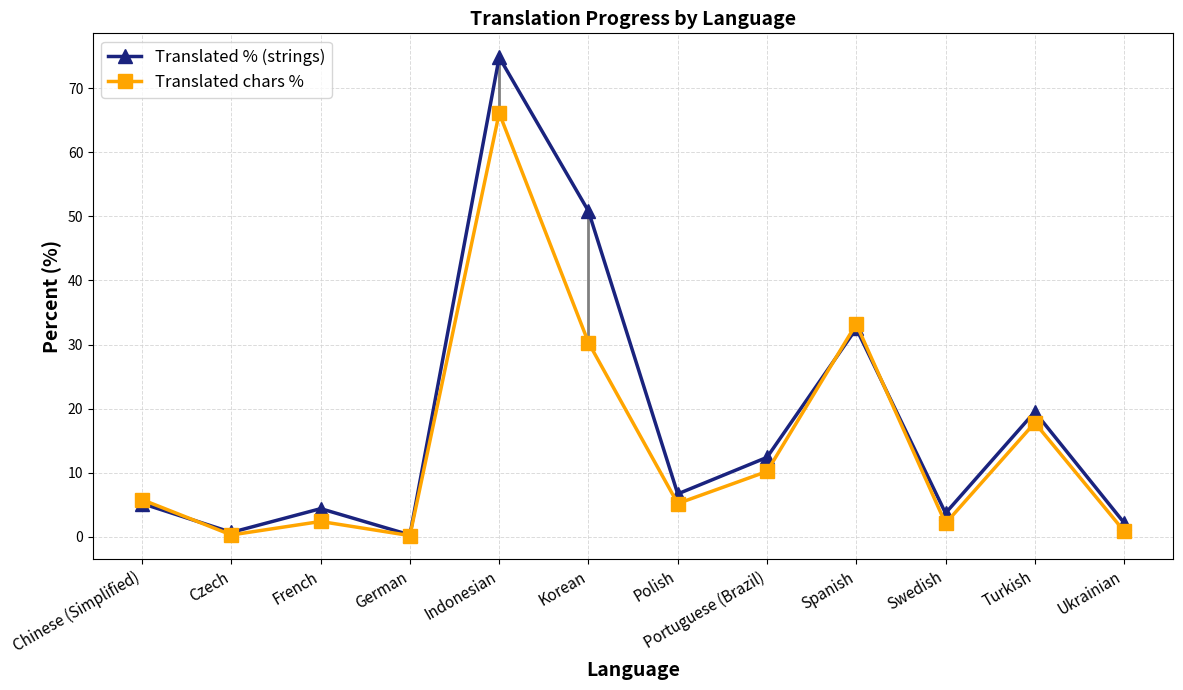

What is the total value across all series at Czech?

1.0